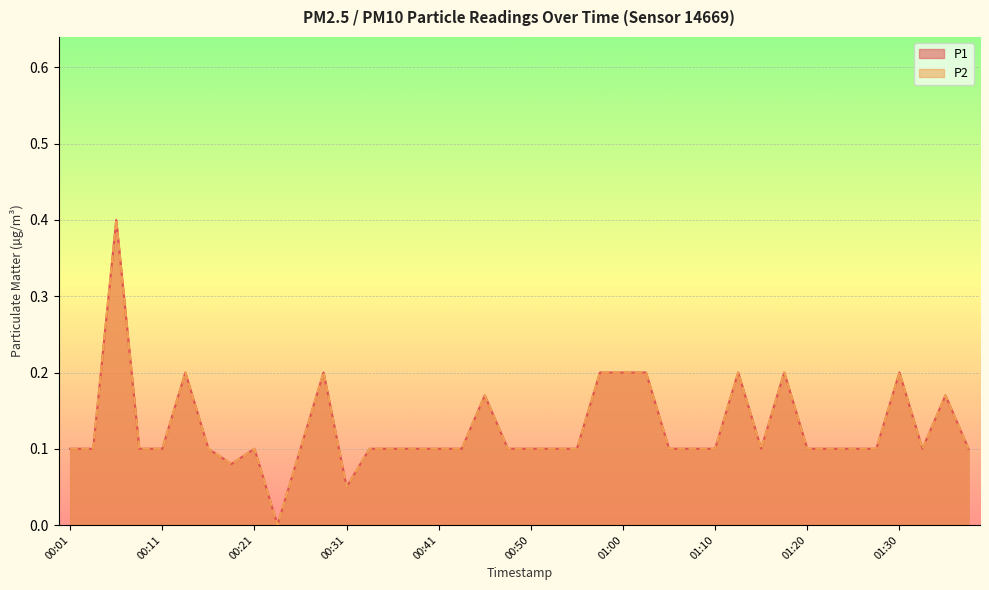

Which has a higher value, 00:41 or 00:31?

00:41